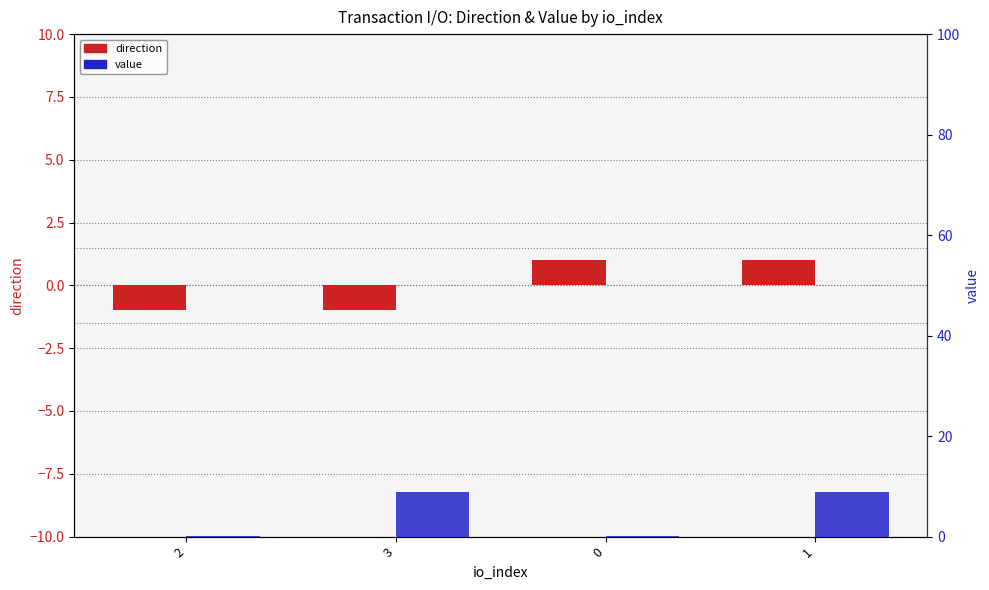

Reading left to right, what are all the values shown in this chart?

direction: 2=-1.0	3=-1.0	0=1.0	1=1.0
value: 2=0.1	3=8.9	0=0.1	1=8.9